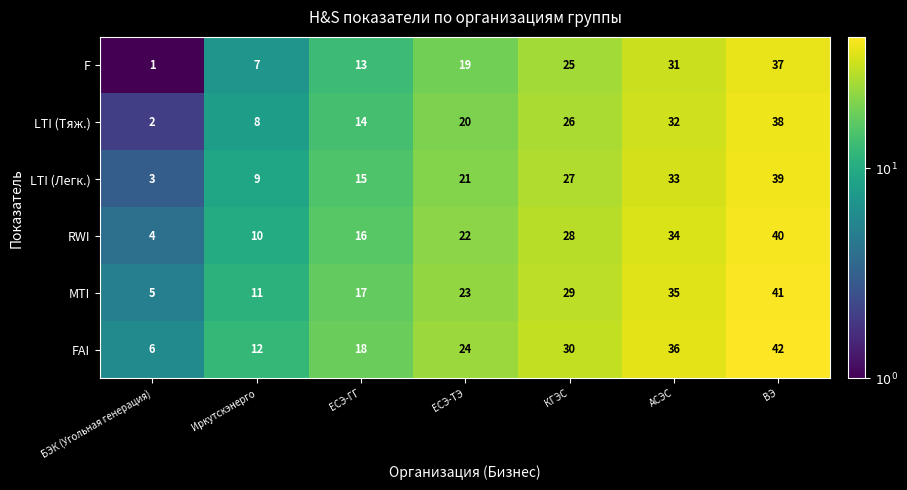

Where is FAI nearest to the value 24?

ЕСЭ-ТЭ